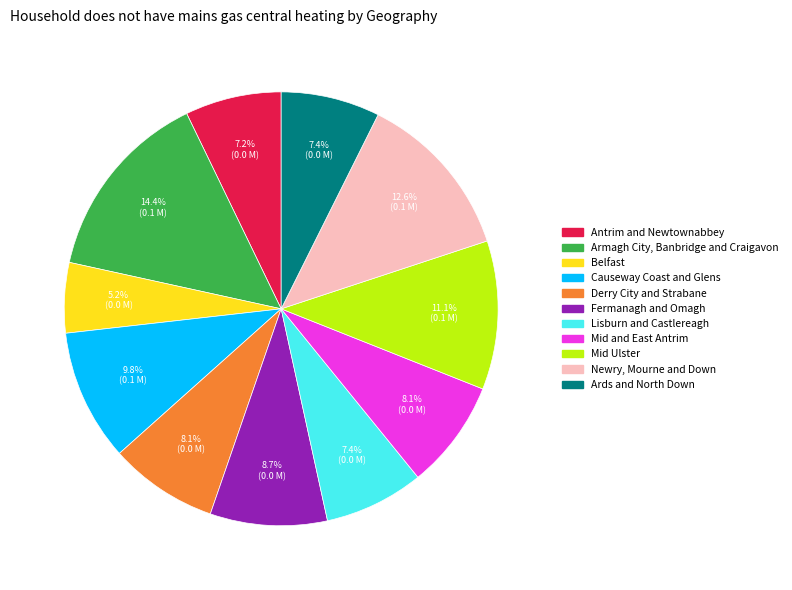

What percentage do Newry, Mourne and Down and Belfast together represent?

17.8%